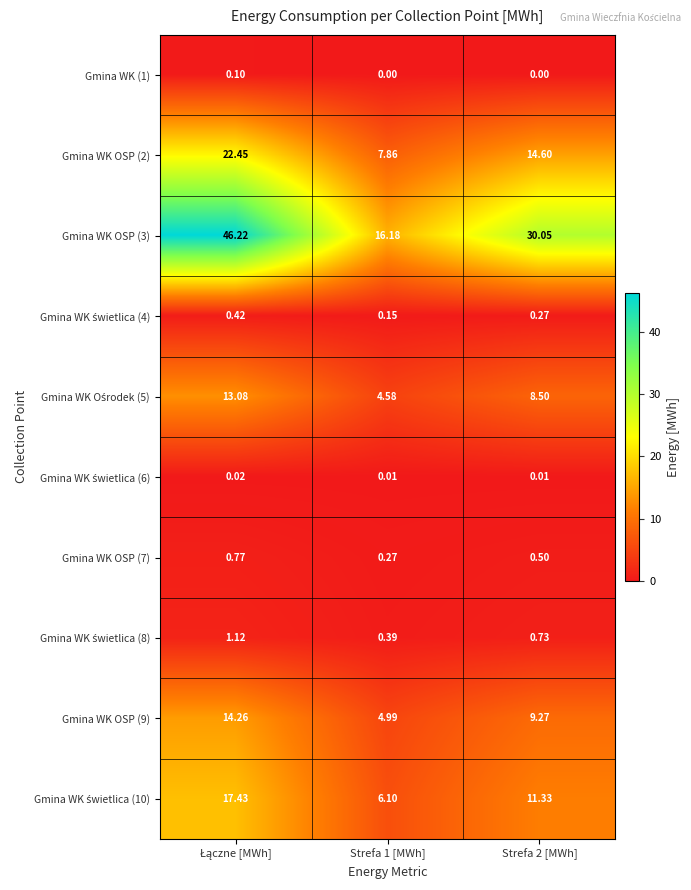

What is the total value across all series at Strefa 2 [MWh]?

75.3